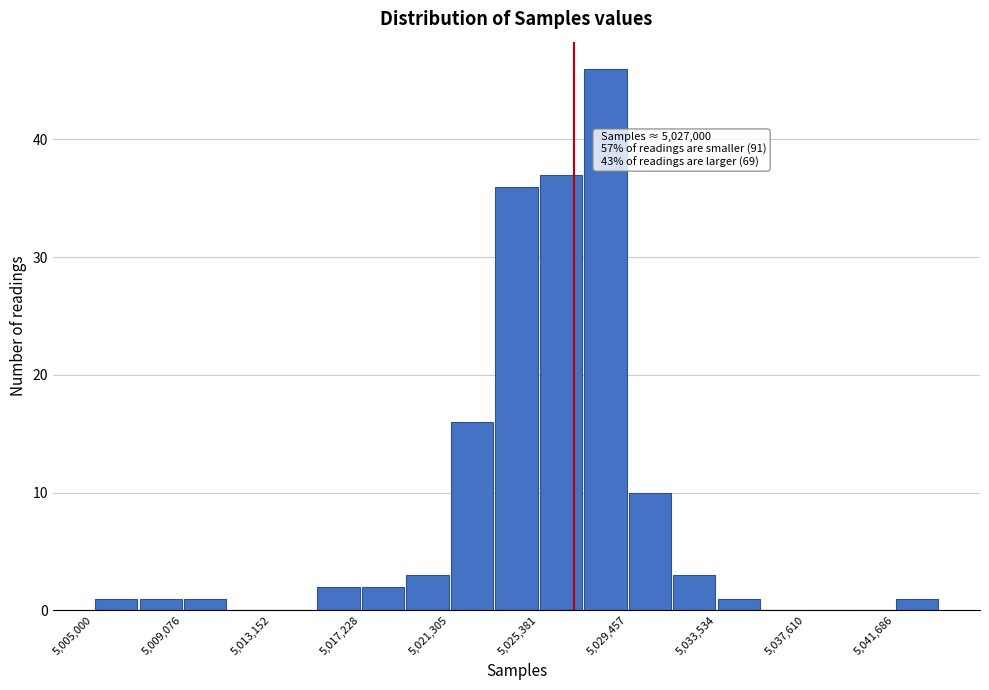

Which range on the x-axis has the tallest bar?

5027500 to 5029500